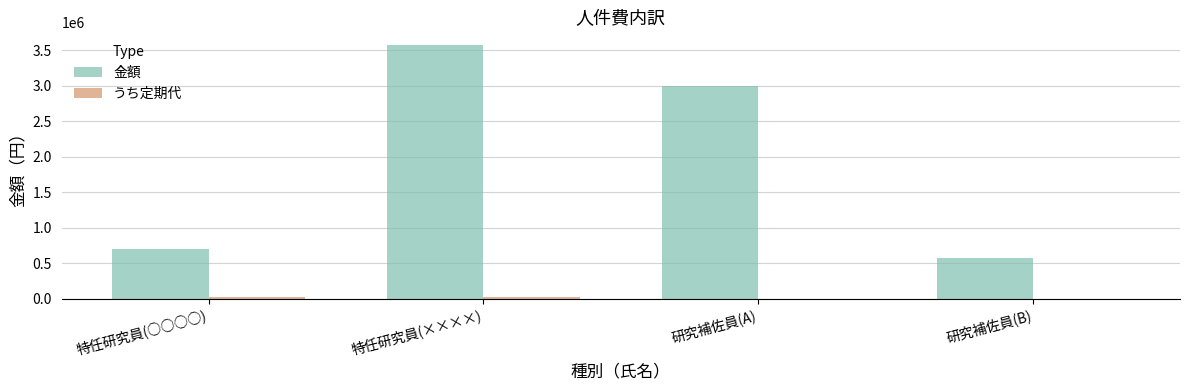

What is the sum of all 金額 values?

7853772